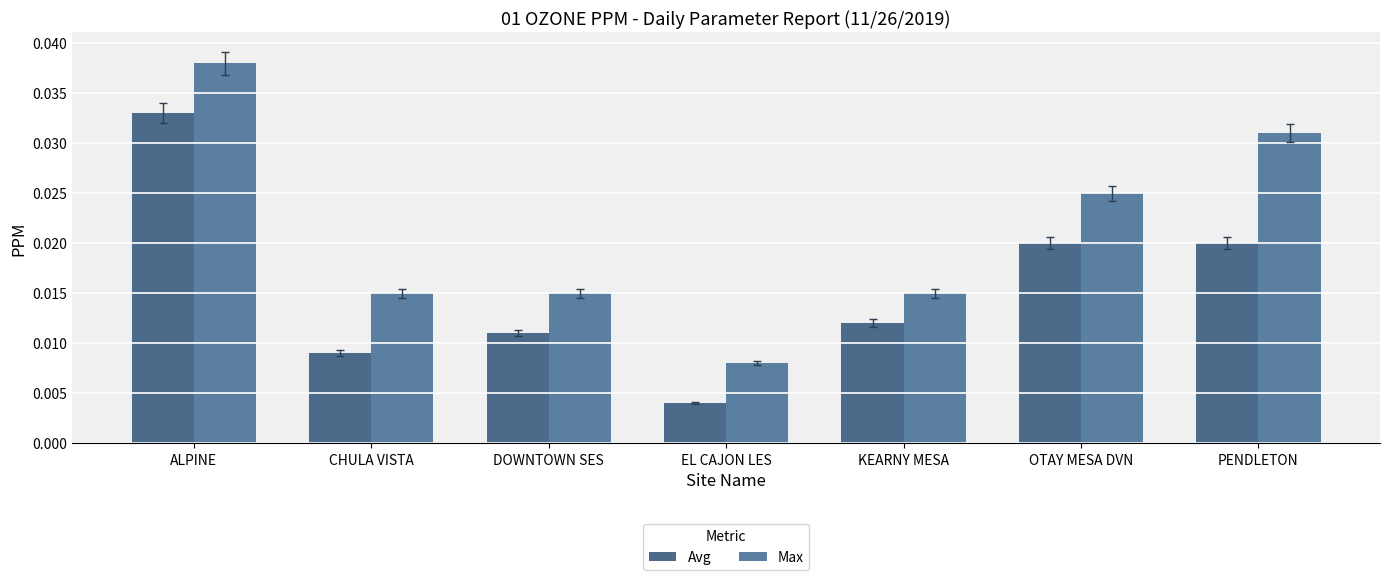

At which label is Max closest to 0?

EL CAJON LES